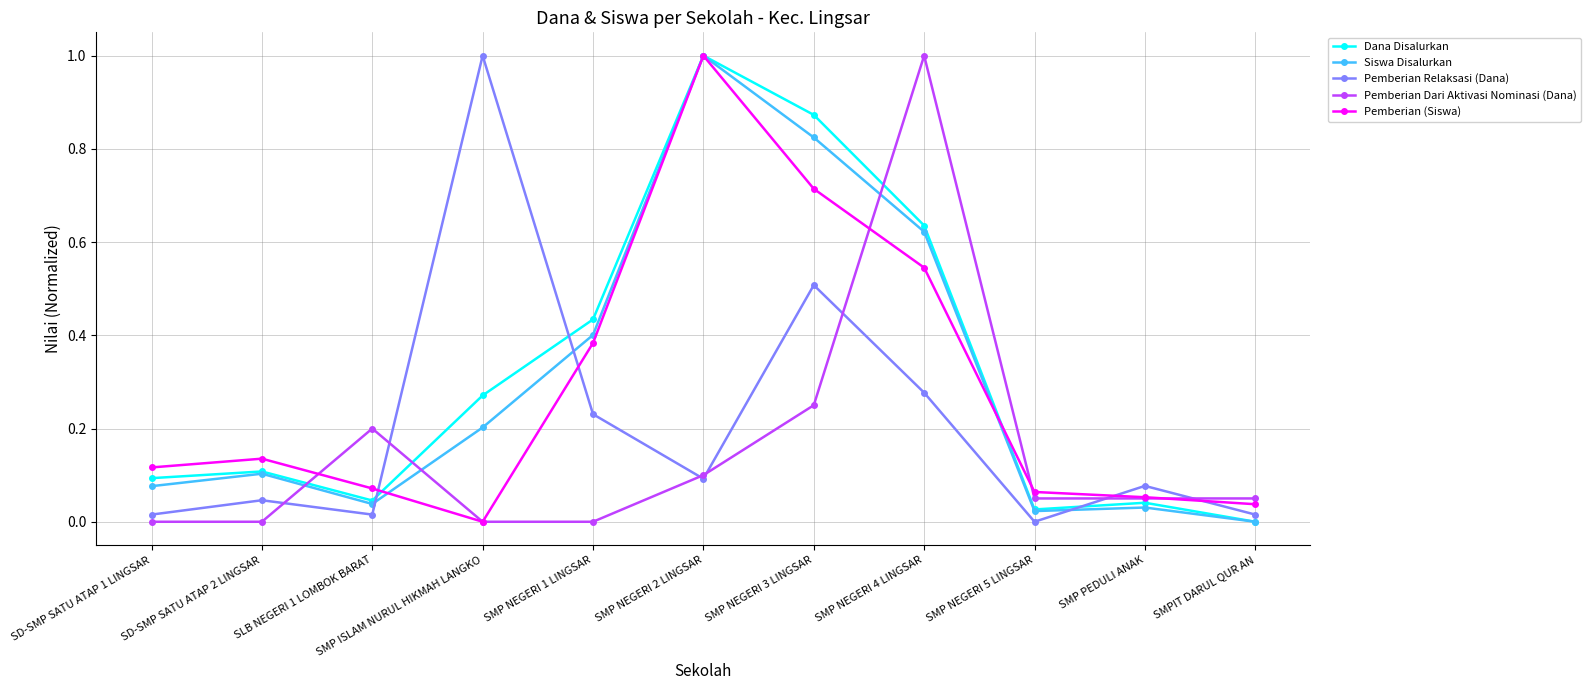

At which label is Siswa Disalurkan closest to 0?

SMPIT DARUL QUR AN